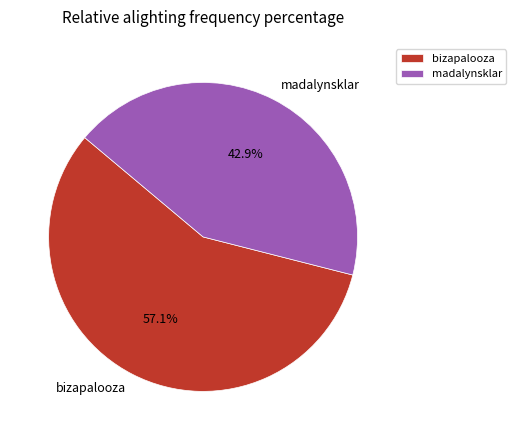

To the nearest percent, what portion does bizapalooza represent?

57%